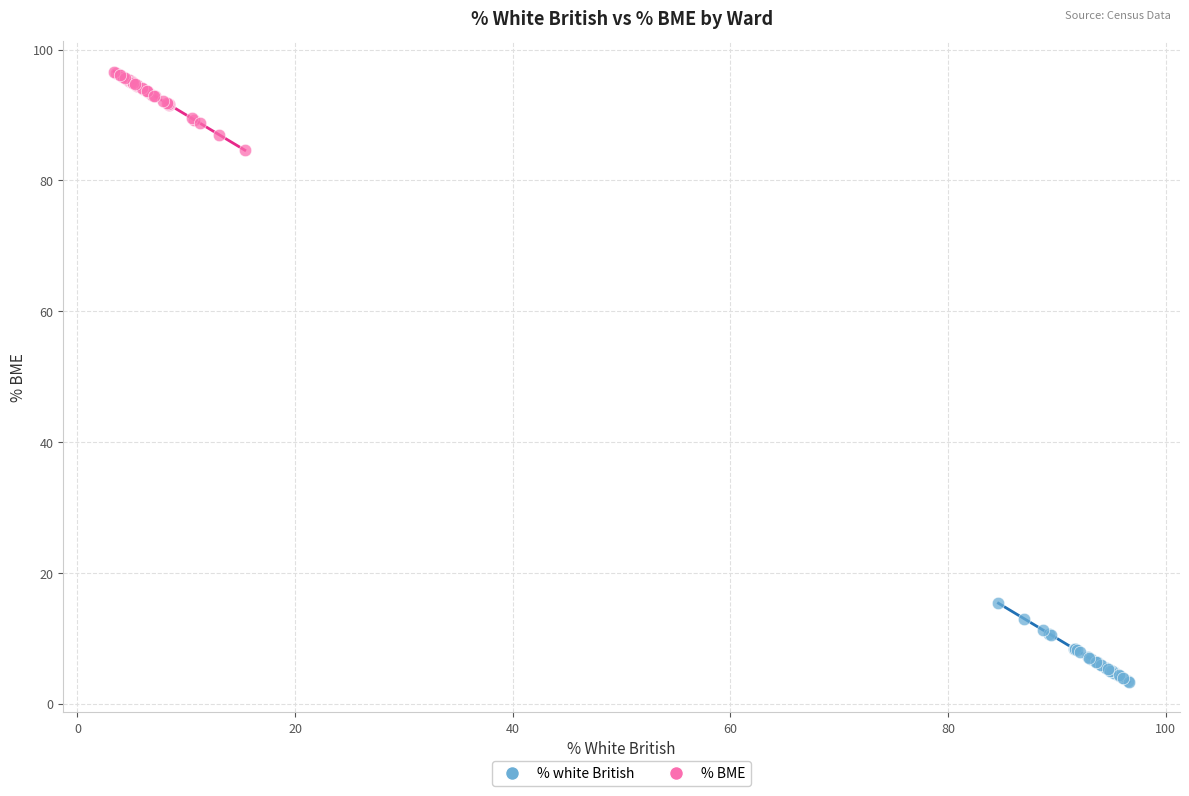

Which series reaches the minimum Y coordinate?

% white British